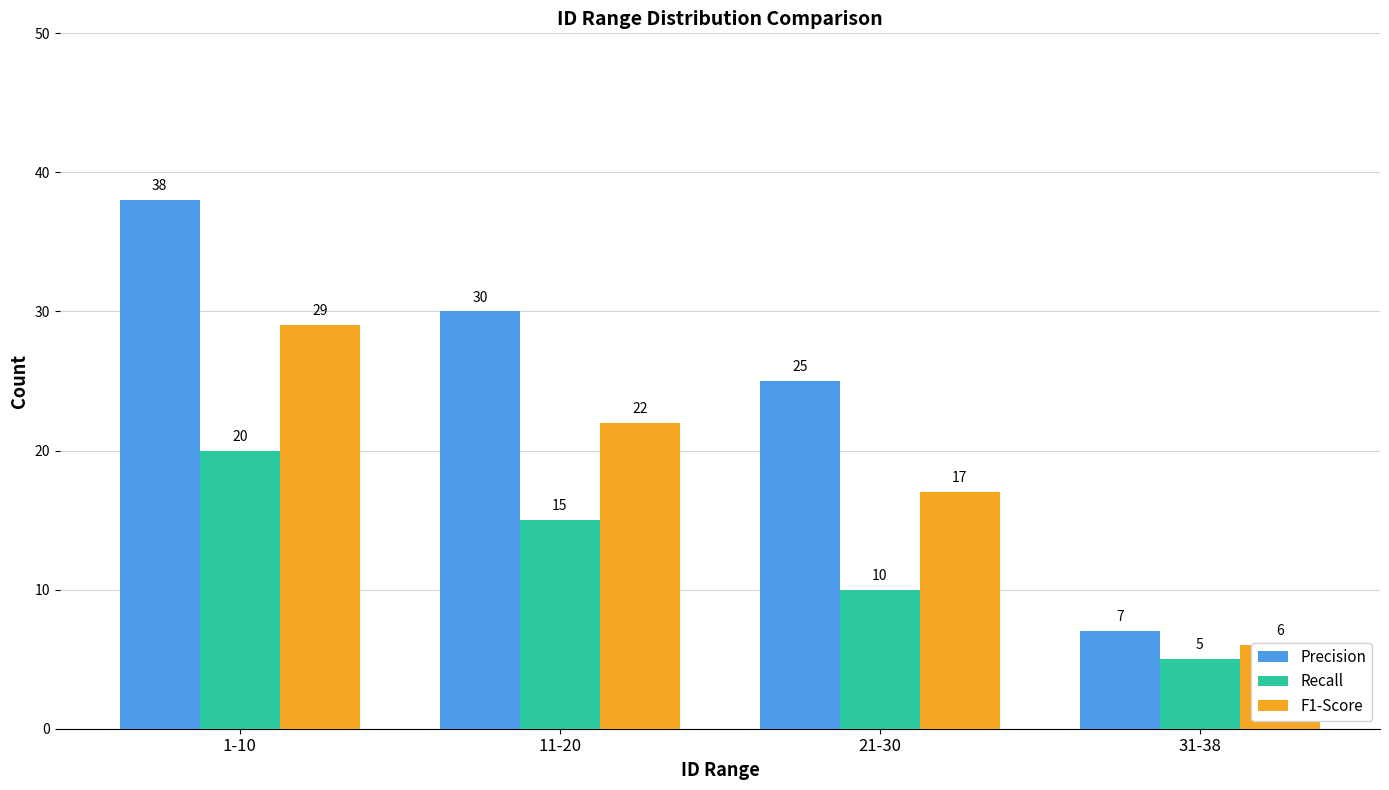

What position from the left is 1-10?

1